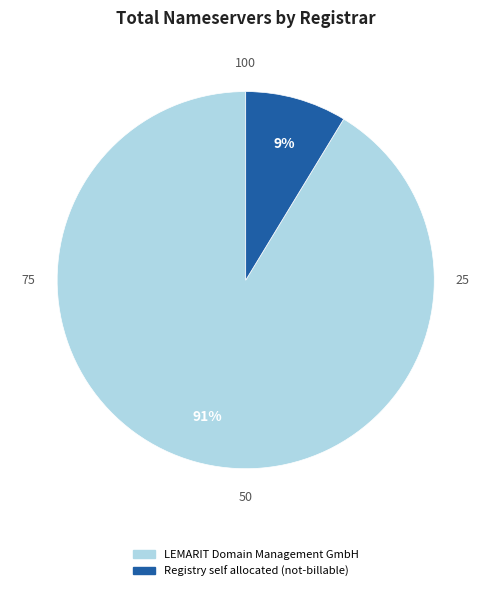

Between Registry self allocated (not-billable) and LEMARIT Domain Management GmbH, which is larger?

LEMARIT Domain Management GmbH